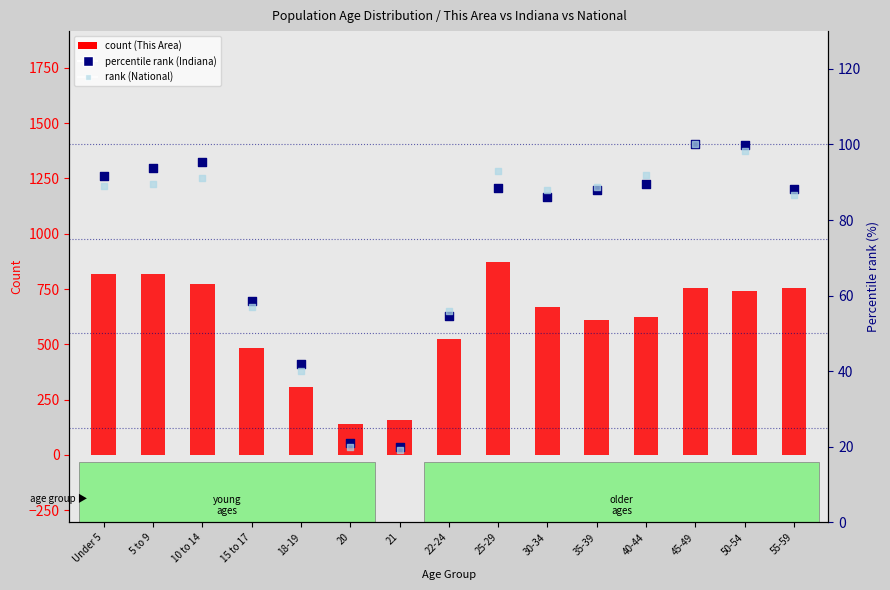

Is the value of rank (National) at 18-19 greater than the value of percentile rank (Indiana) at 18-19?

No